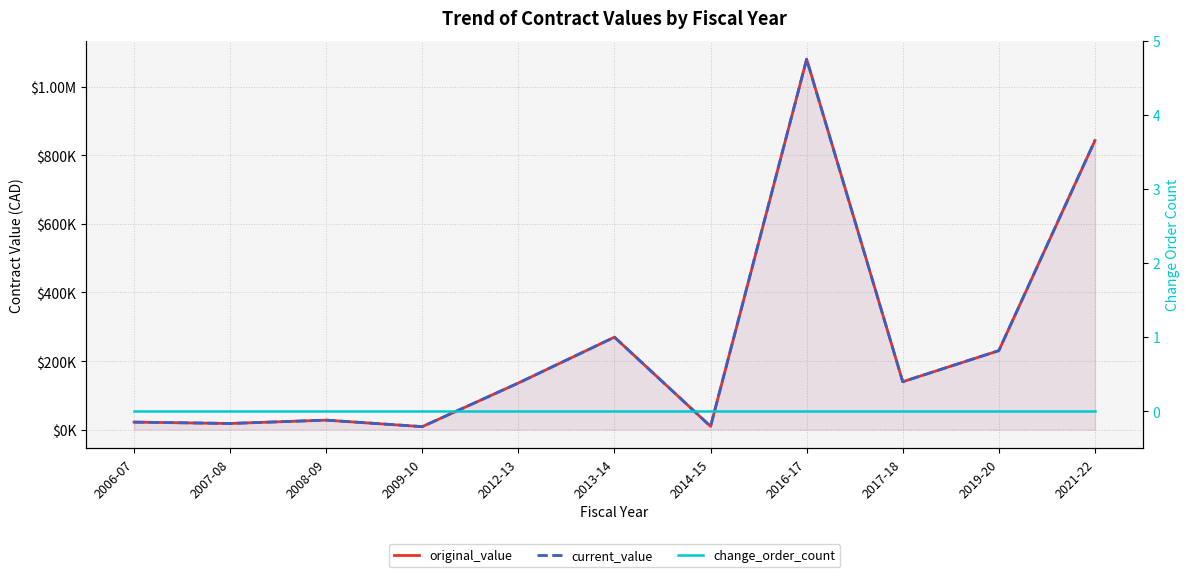

Which category has the lowest value in the original_value series?

2009-10